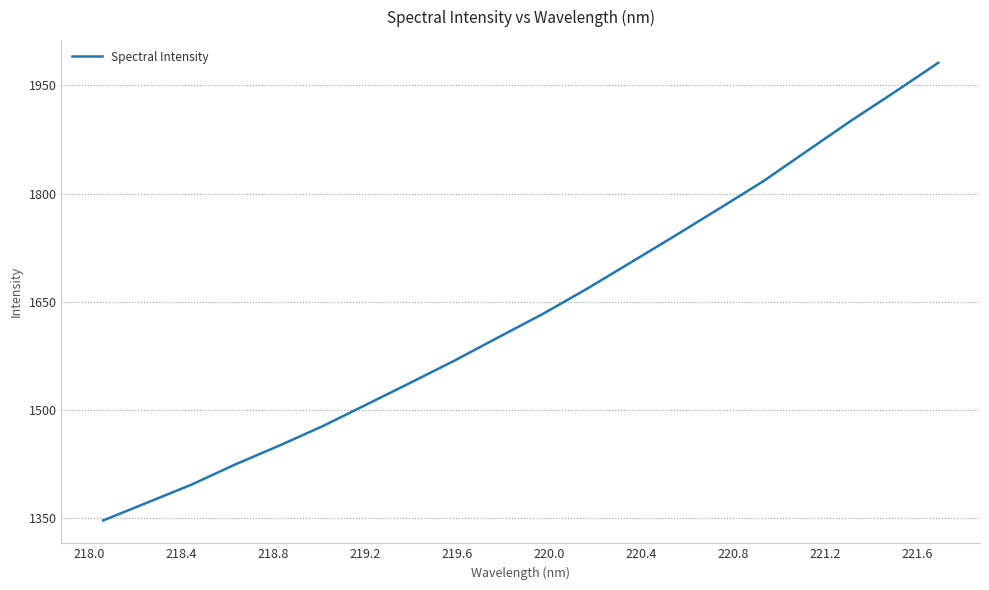

How many lines are shown in the chart?

1